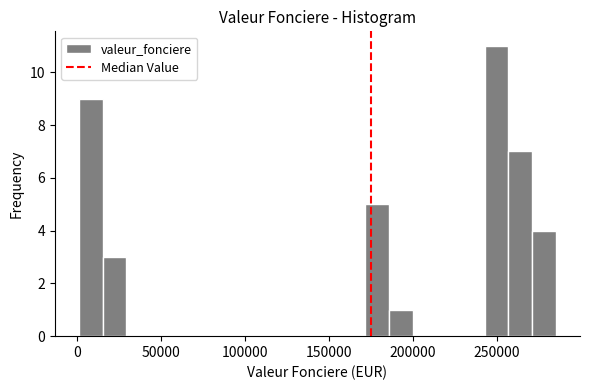

Read against the x-axis, roughly where is the centre of the tallest bar?

250000